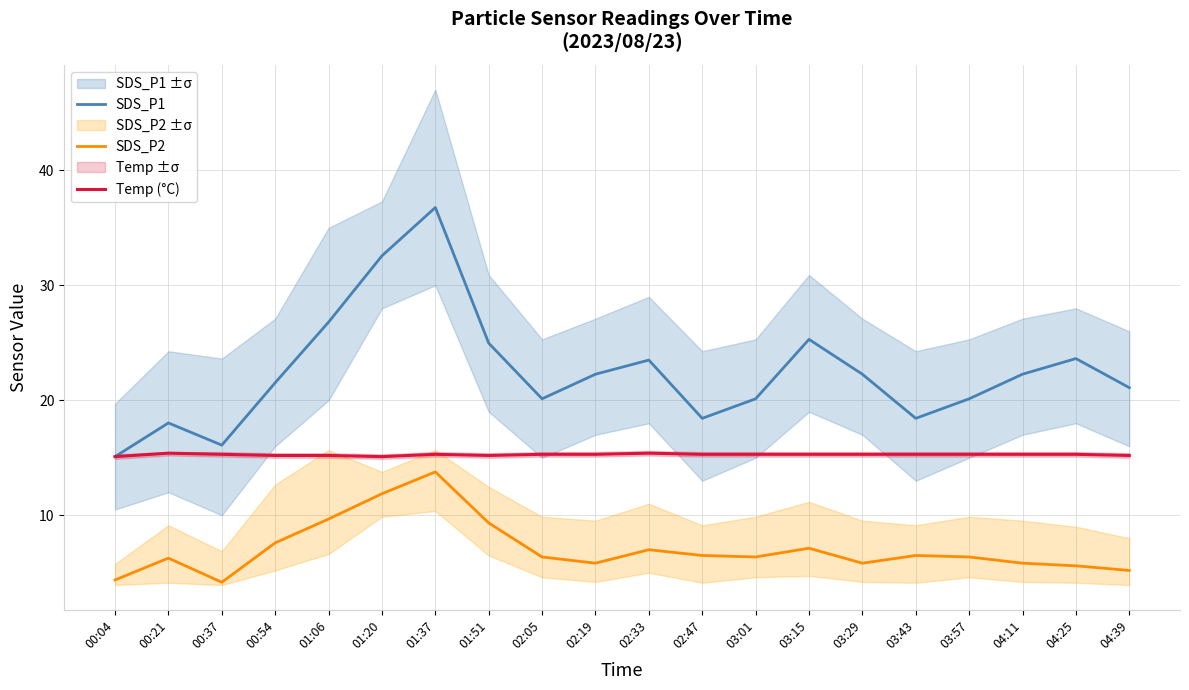

What are all the series names shown in the legend?

SDS_P1, SDS_P2, Temp (°C)